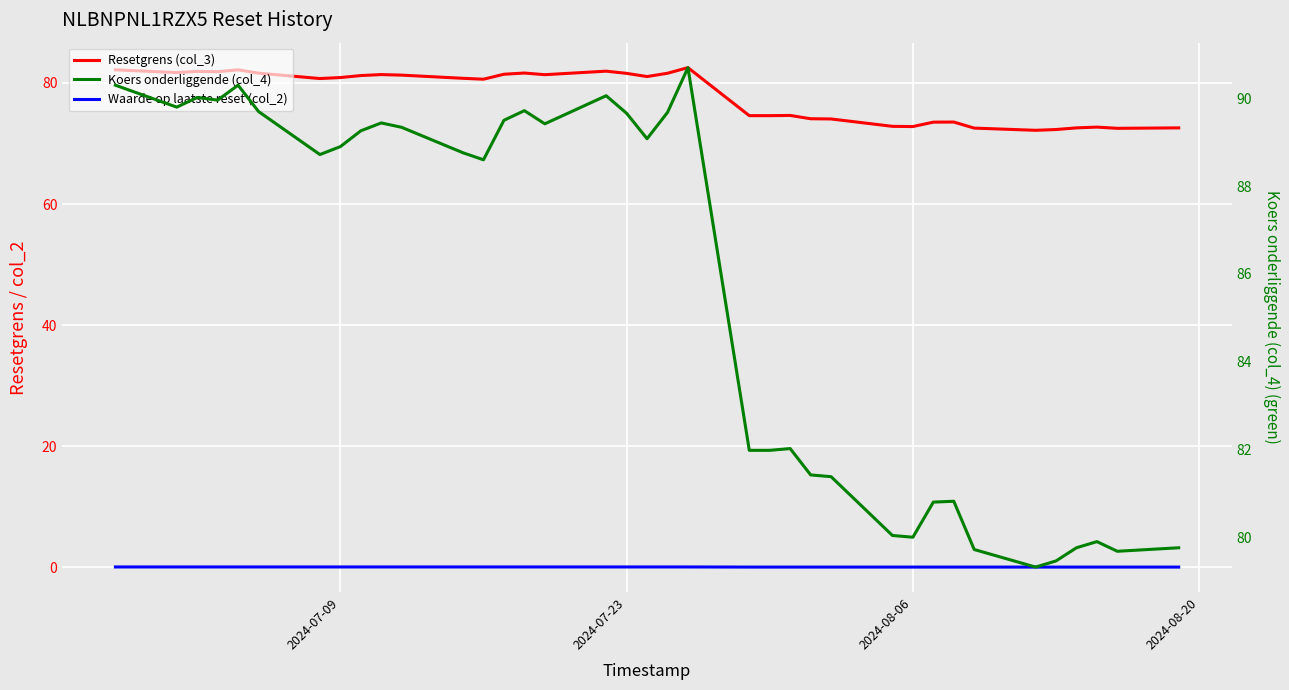

How many distinct data groups are displayed?

3